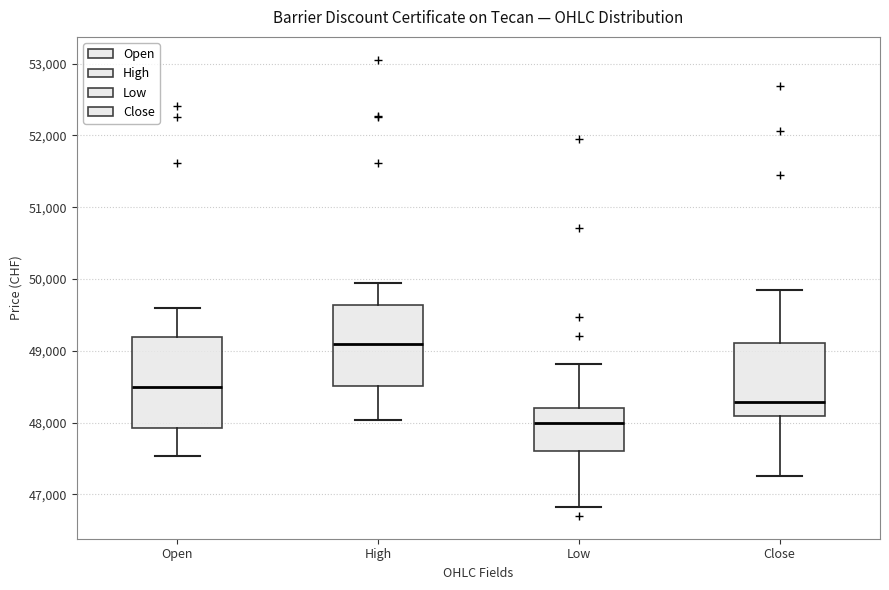

Which box's median line is the highest?

High